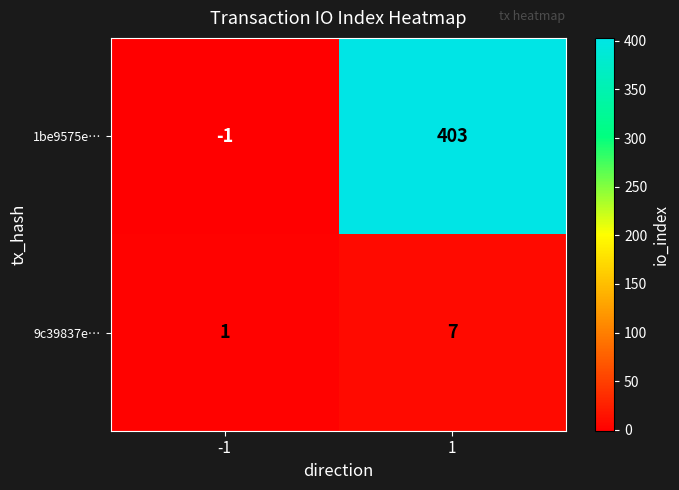

Rank the series at 1 from lowest to highest value.

9c39837e…, 1be9575e…